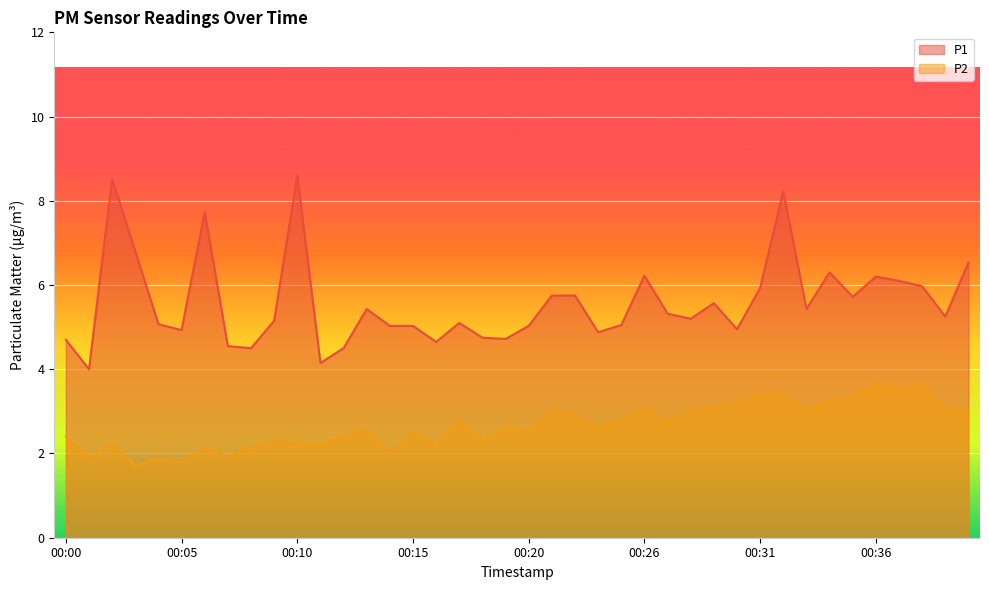

At which category does P2 reach its first local valley?

00:01